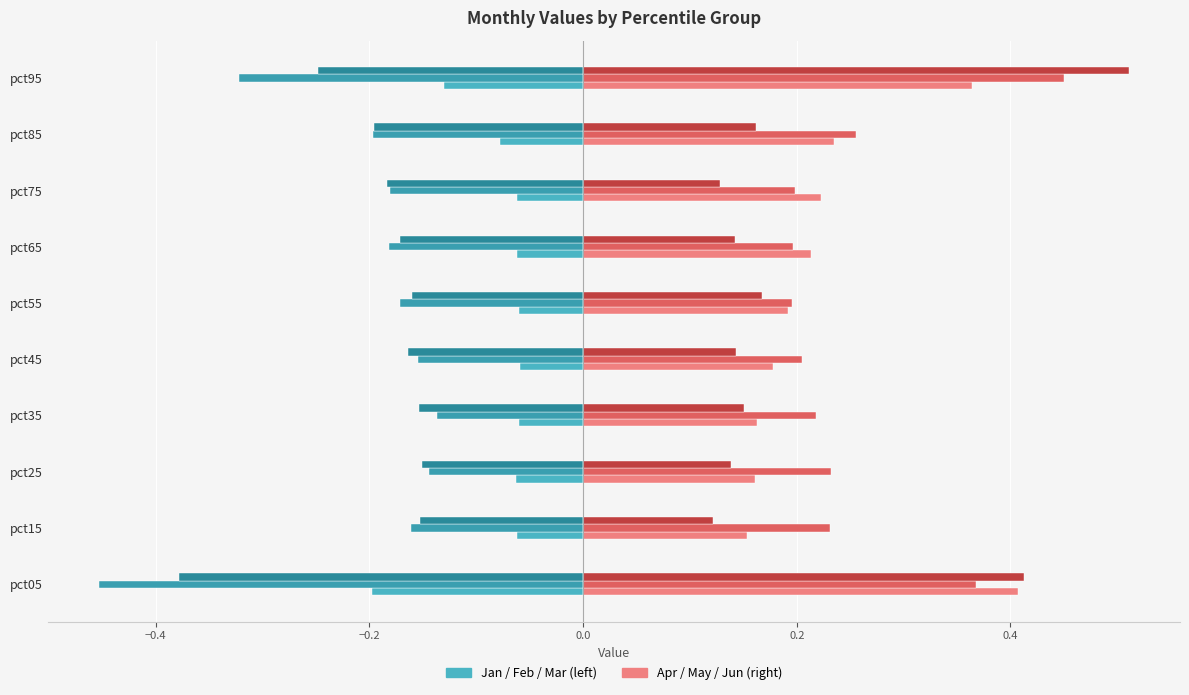

Which category has the lowest value across all series?

pct05